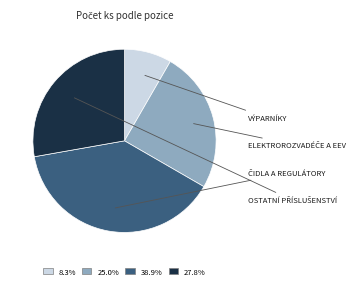

Is there any slice that represents more than half of the pie?

No